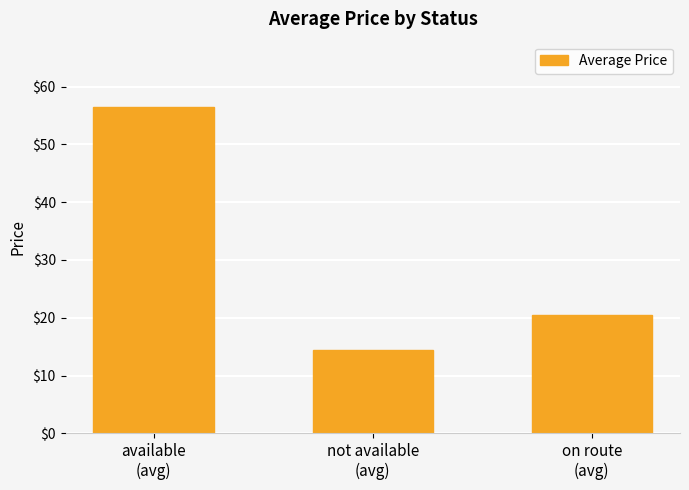

What is the minimum value shown in the chart?

14.4